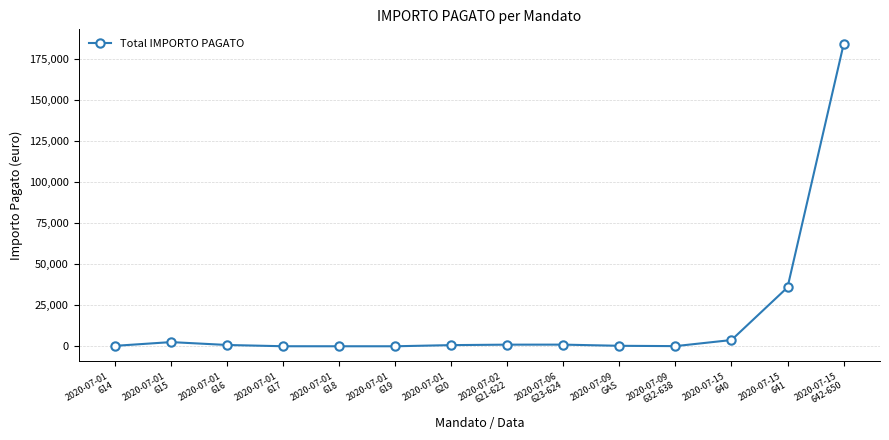

What is the greatest value displayed?

183688.5